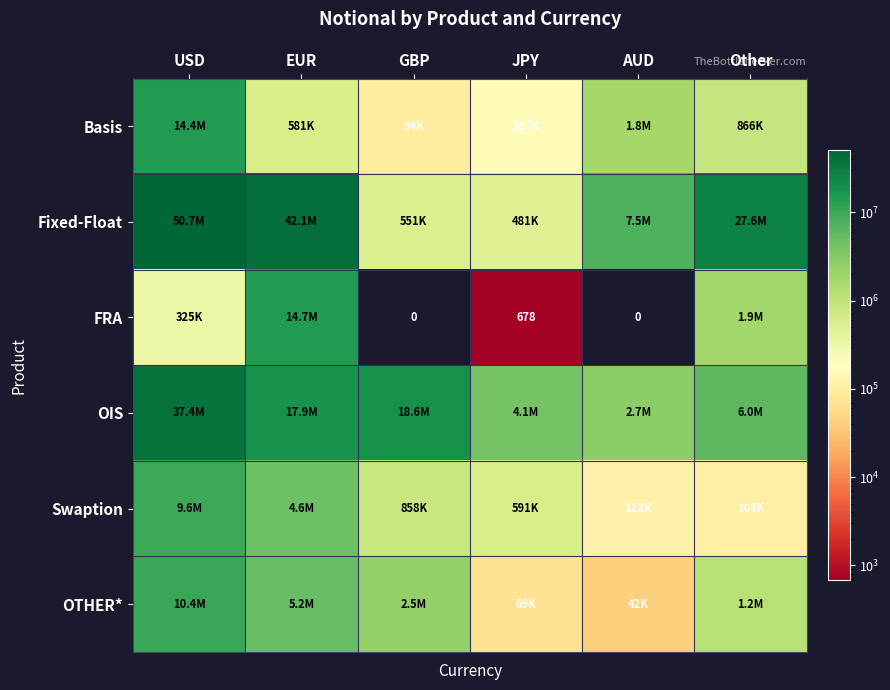

At which label does Fixed-Float first exceed 27582097?

USD